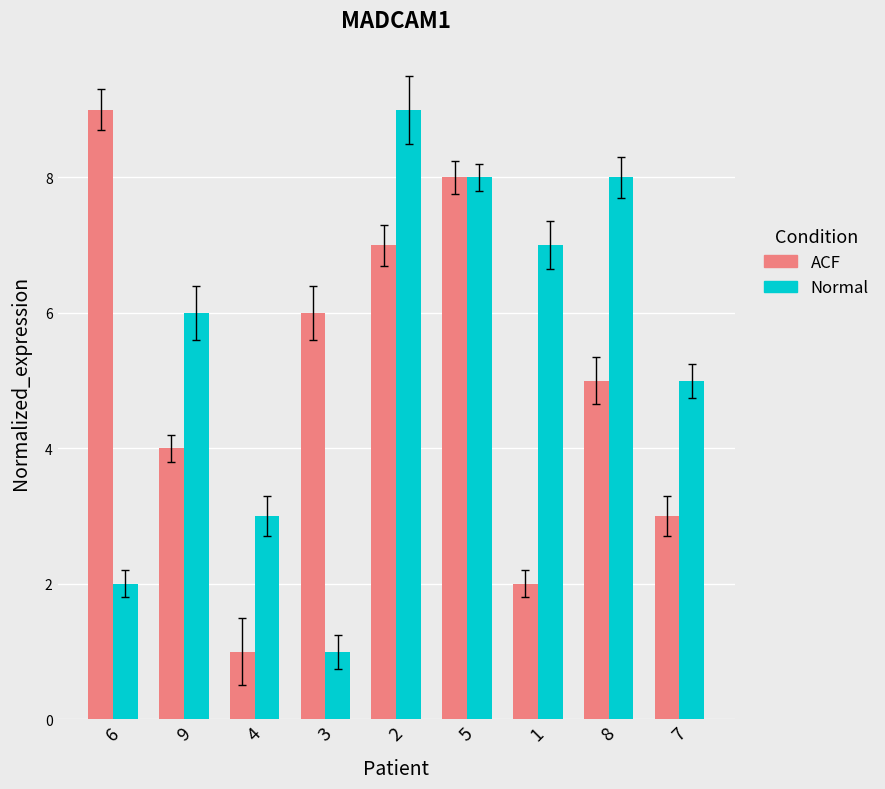

At which label is ACF closest to 5?

8